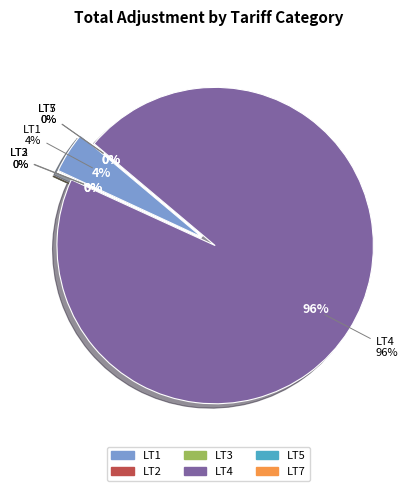

Which slice is the smallest?

LT7